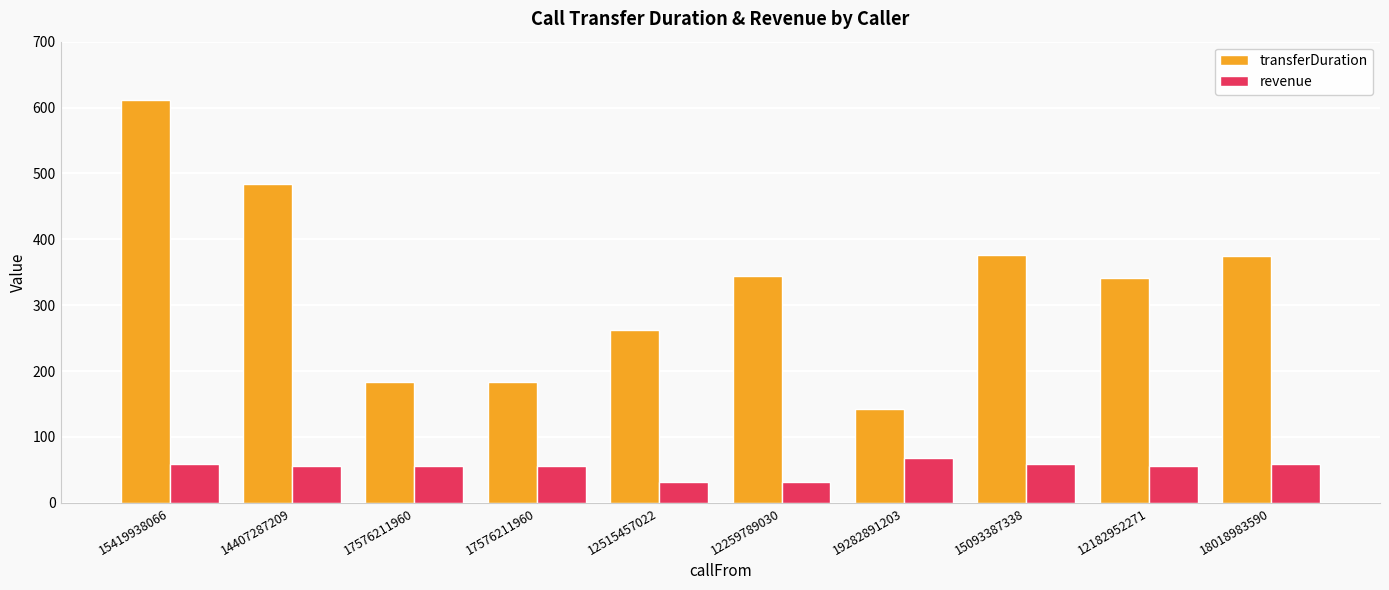

What is the value of the transferDuration bar at the 10th from the left?

374.0